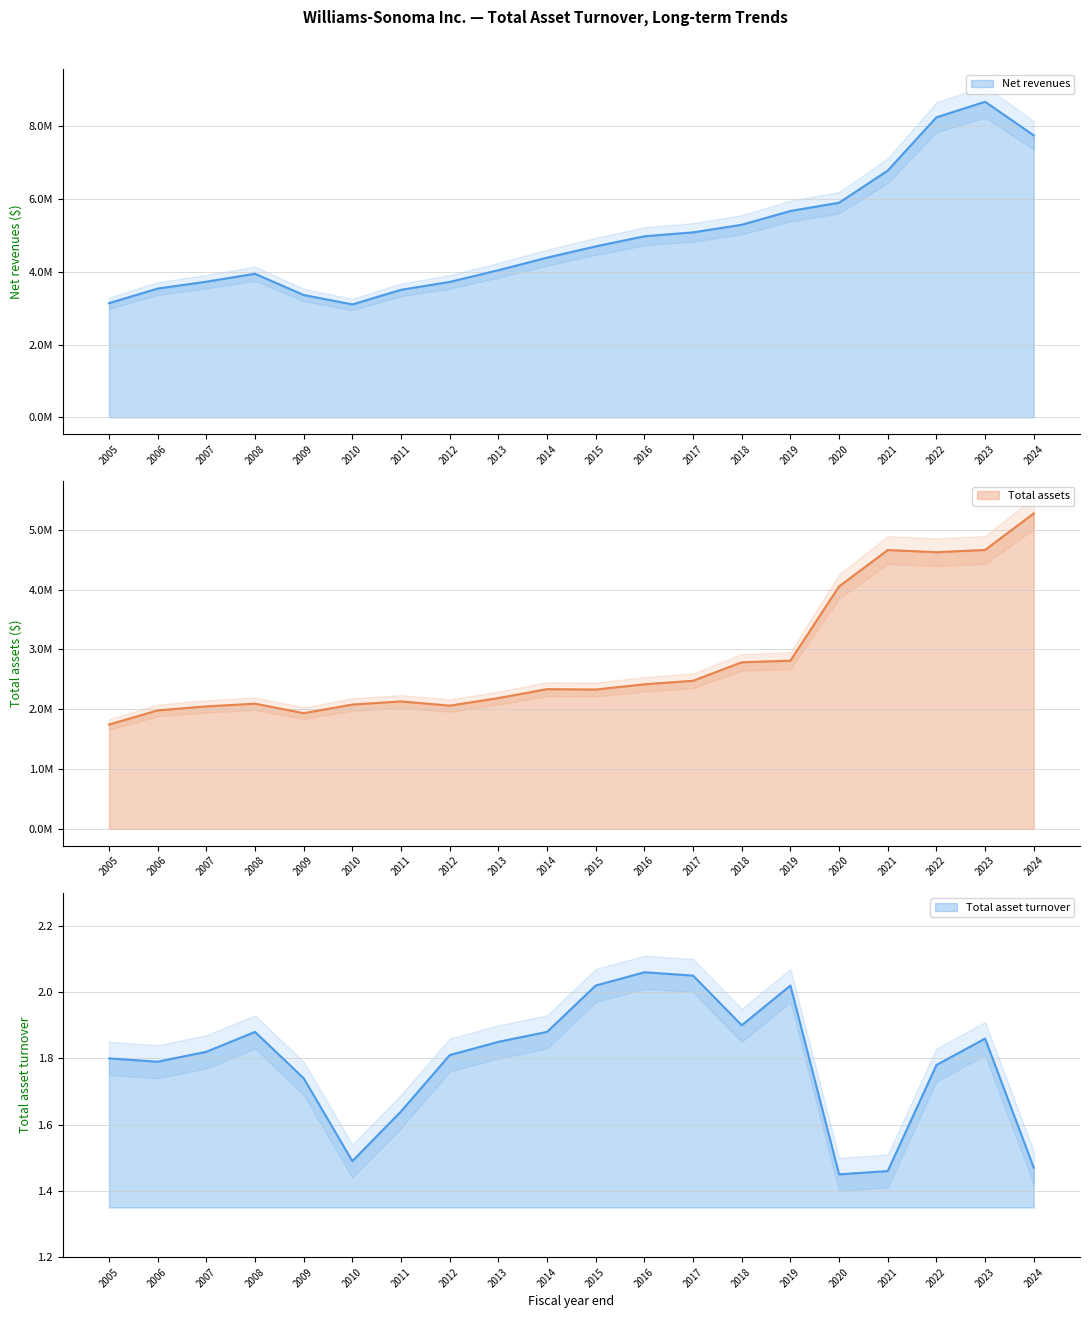

True or false: Net revenues and Total assets intersect in this chart.

False